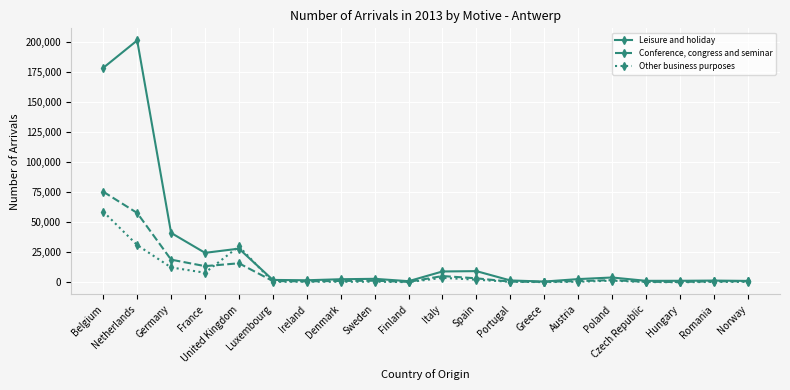

Is it true that Leisure and holiday equals 15637 at United Kingdom?

False